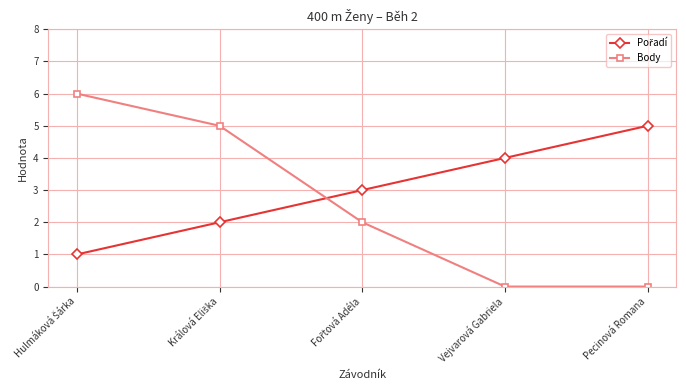

Is it true that Body equals -4 at Pecinová Romana?

False